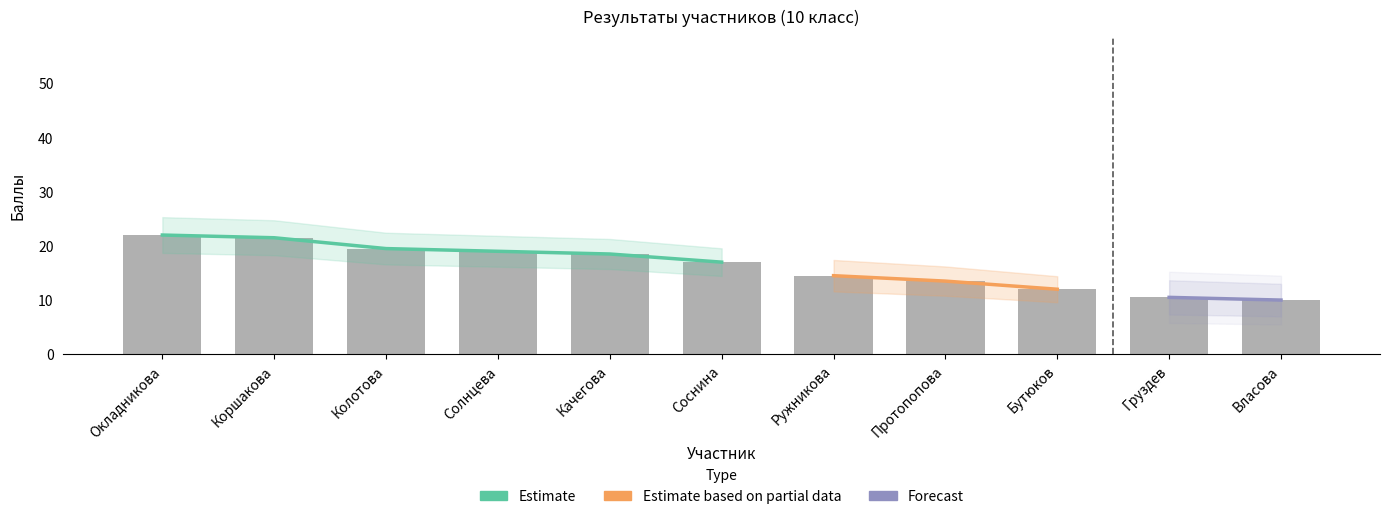

Which category has the lowest value across all series?

Власова